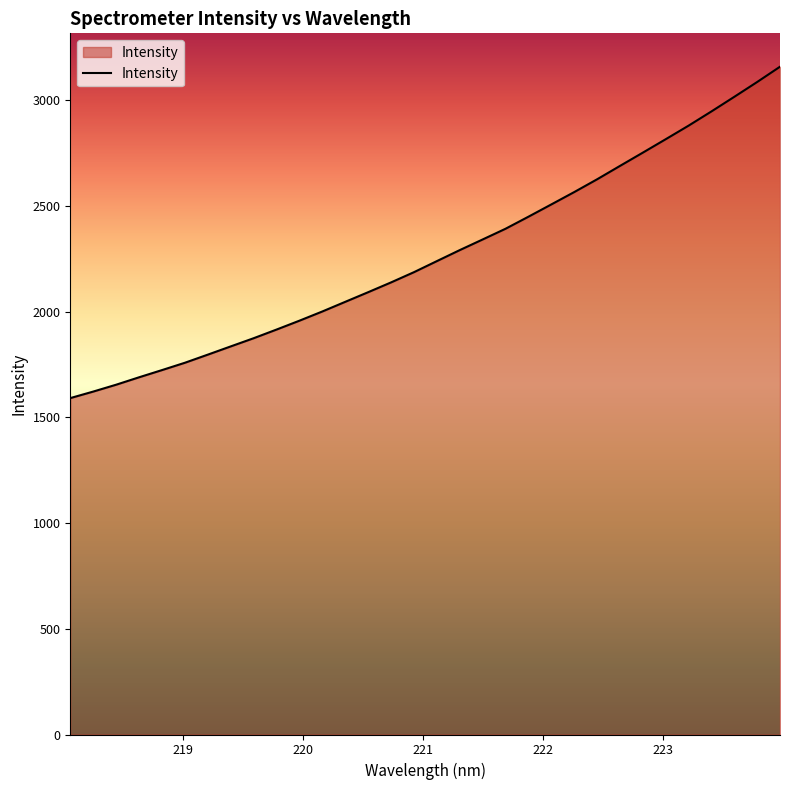

What is the difference between the maximum and minimum values?

1567.0